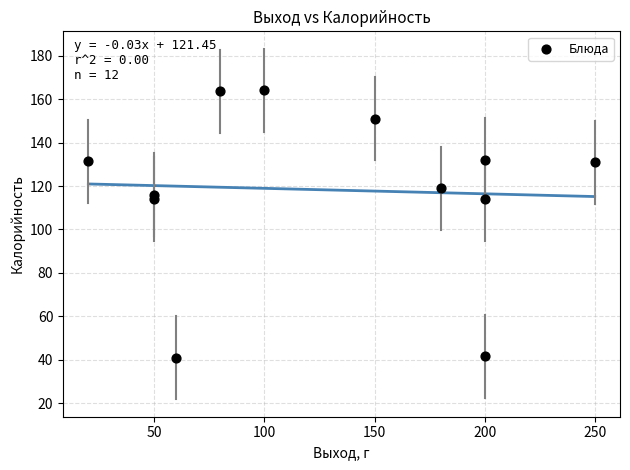

What is the range of X values (max minus min)?

230.0